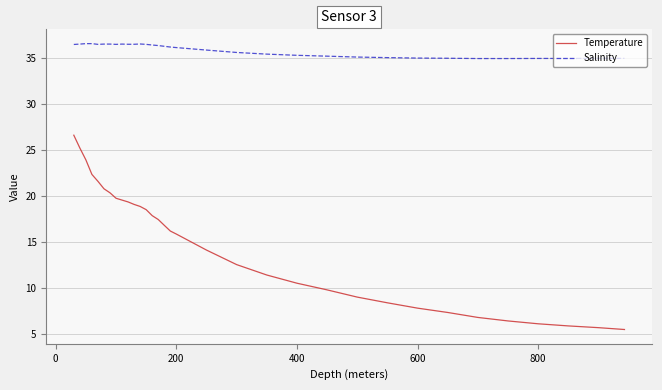

What is the difference between the maximum and minimum values in the Salinity series?

1.6